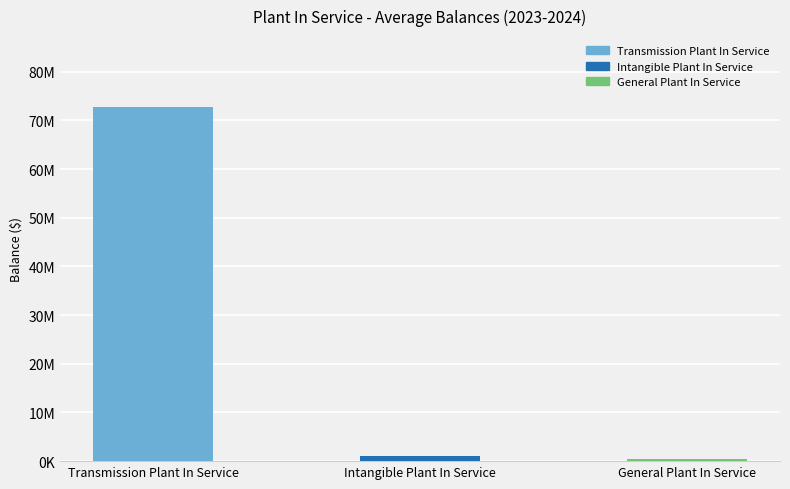

At which label does the data first exceed 1086793?

Transmission Plant In Service